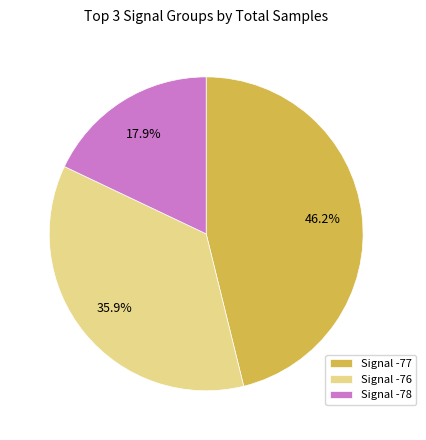

How many slices are in this pie chart?

3